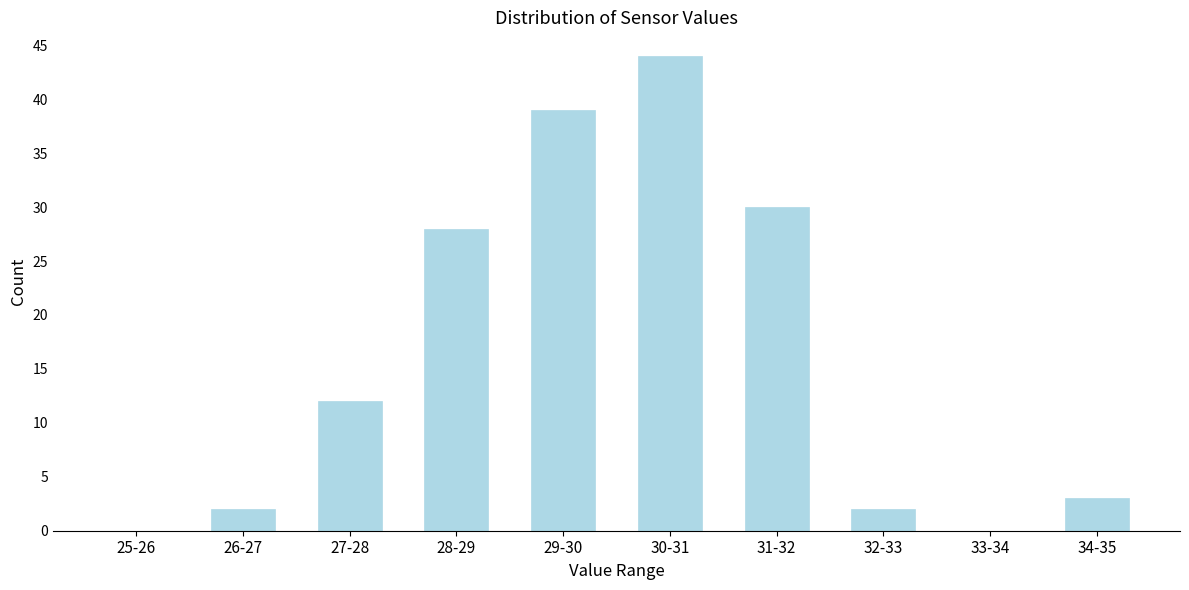

Reading left to right, what are all the values shown in this chart?

25-26=0	26-27=2	27-28=12	28-29=28	29-30=39	30-31=44	31-32=30	32-33=2	33-34=0	34-35=3